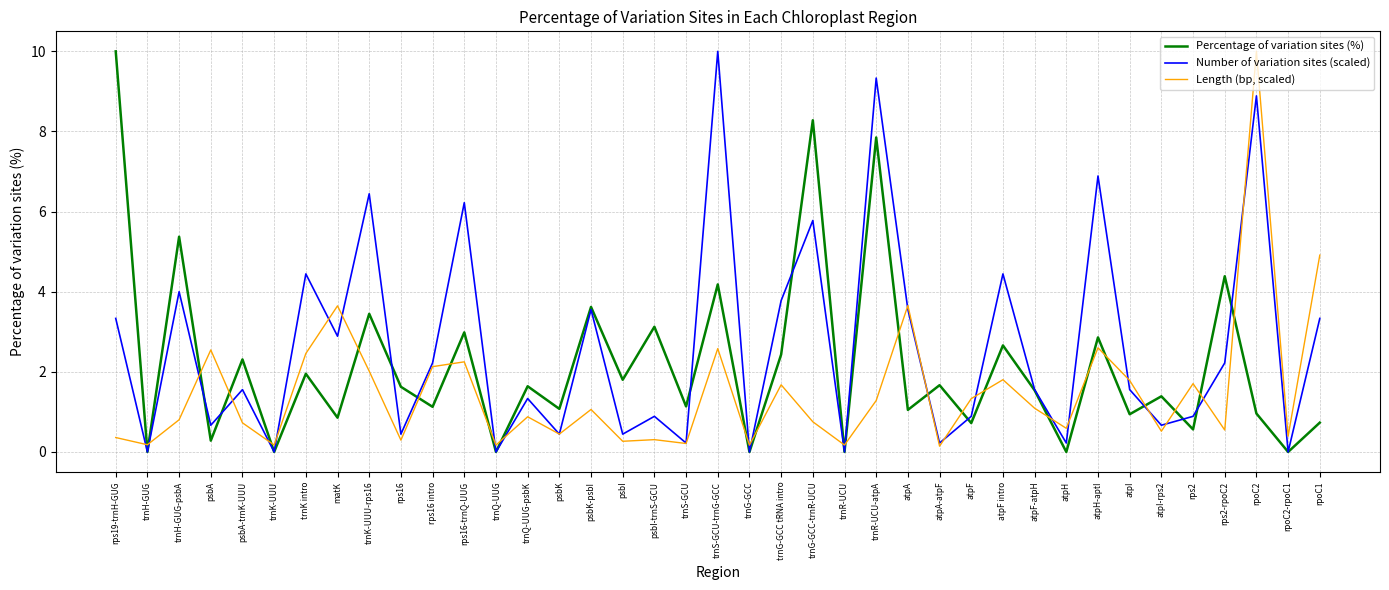

What is the greatest value displayed?

10.0